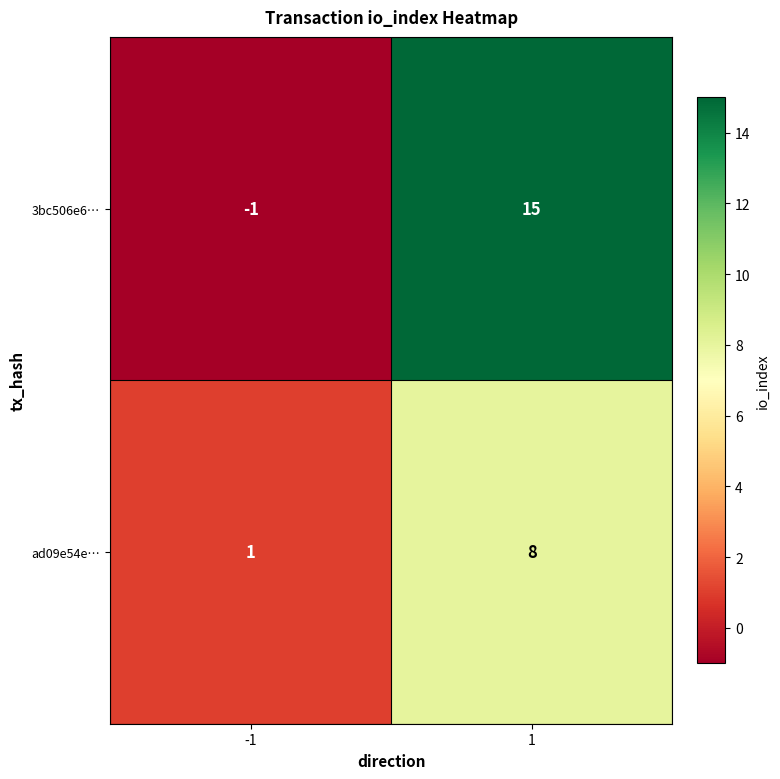

Reading left to right, list all the values displayed in this chart.

3bc506e6…: -1=-1	1=15
ad09e54e…: -1=1	1=8